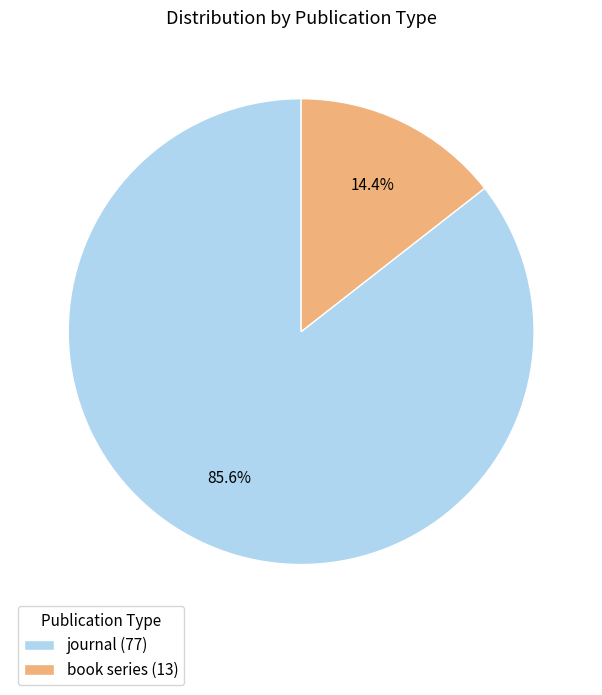

How many segments does this pie chart have?

2